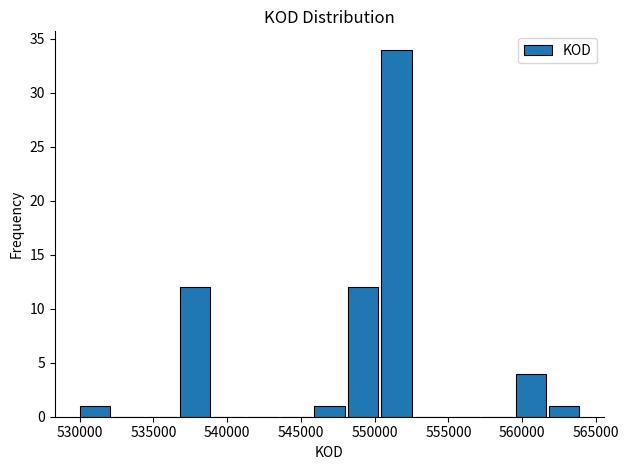

Reading left to right, transcribe this chart: for each bar, give the range it covers on the x-axis and its height. Neither the bar edges nor the heights are printed on the chart, so give them approximately, as read against the axes.

530000 to 532000: 1
532000 to 534500: 0
534500 to 536500: 0
536500 to 539000: 12
539000 to 541500: 0
541500 to 543500: 0
543500 to 546000: 0
546000 to 548000: 1
548000 to 550500: 12
550500 to 552500: 34
552500 to 555000: 0
555000 to 557000: 0
557000 to 559500: 0
559500 to 561500: 4
561500 to 564000: 1